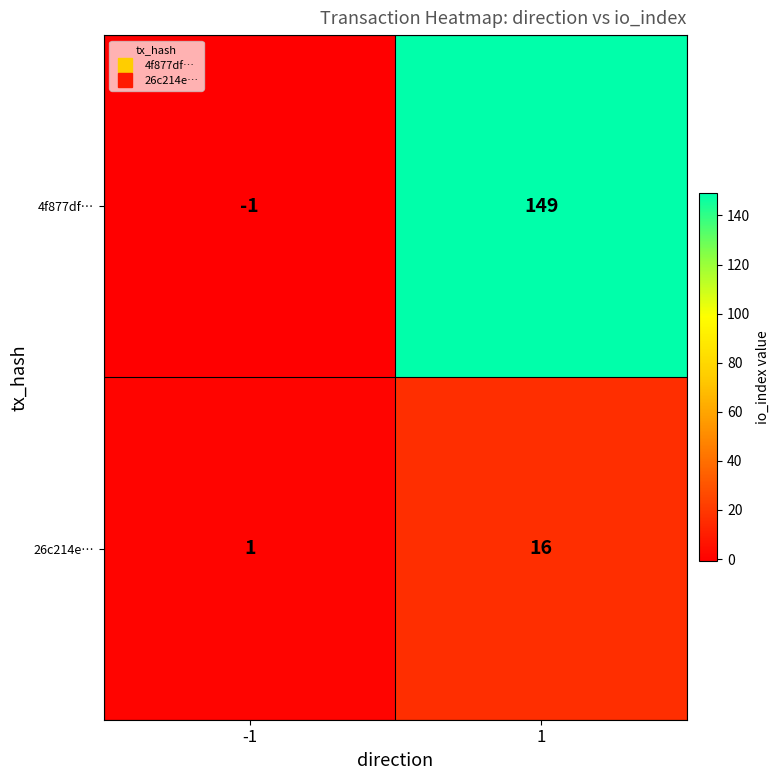

Reading right to left, transcribe all the data shown in this chart.

4f877df…: 149	-1
26c214e…: 16	1